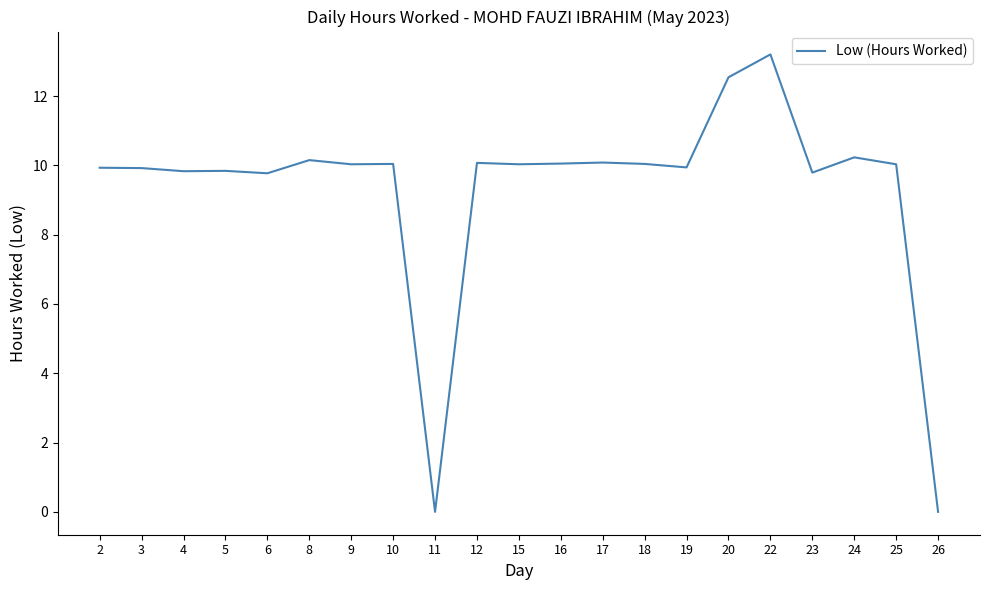

What is the approximate value at 24?

10.2